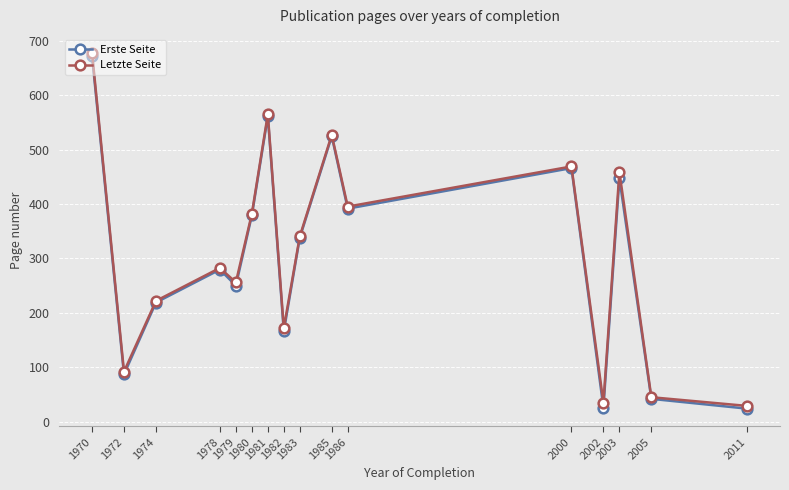

In Erste Seite, how many points are higher than both neighbors (excluding endpoints)?

5